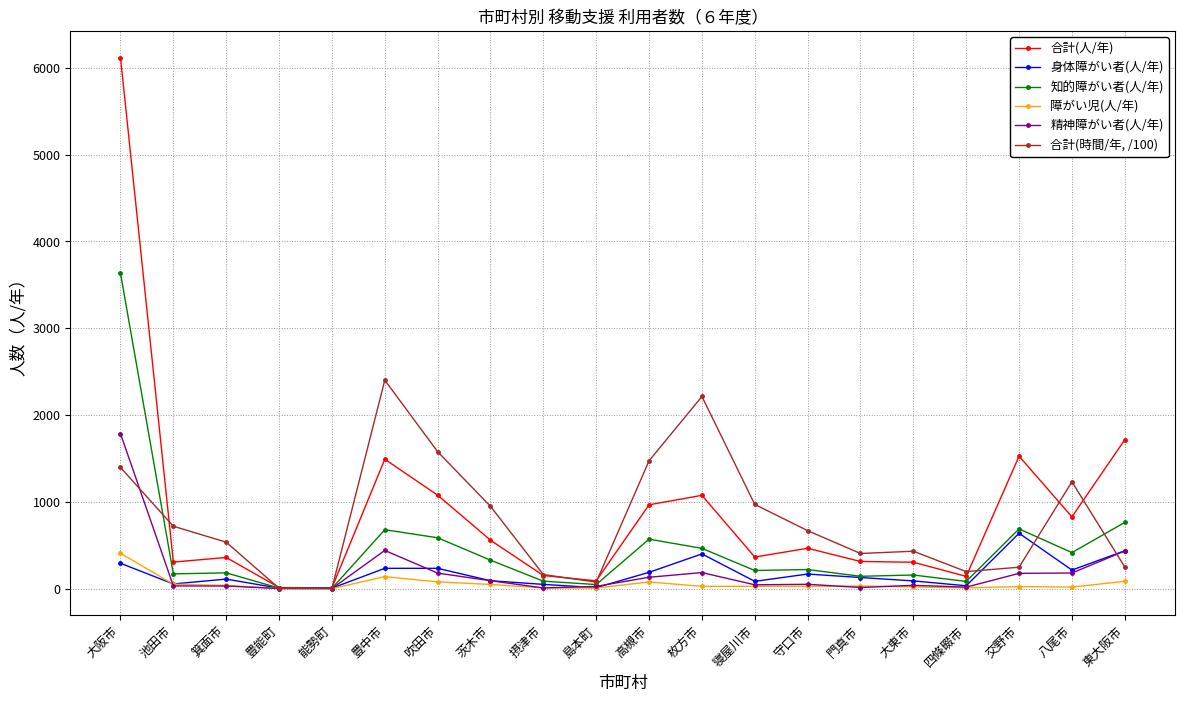

What is the spread (max minus min) of values at 八尾市?

1213